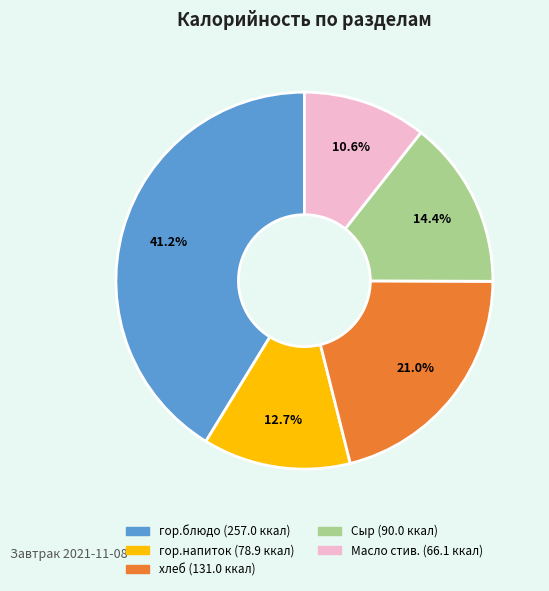

To the nearest percent, what is the combined percentage of хлеб and гор.напиток?

34%